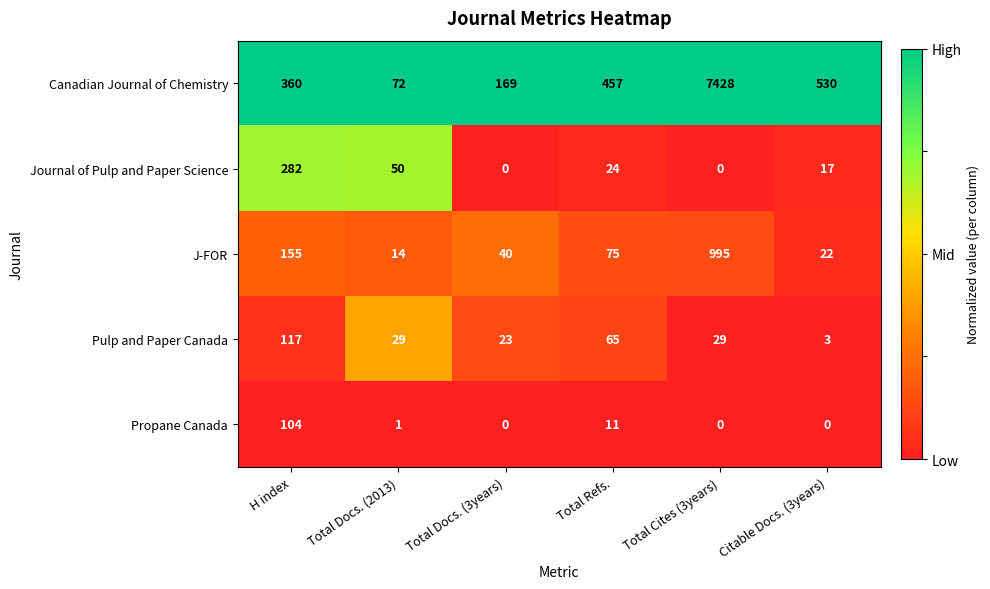

At which category does the chart reach its peak across all series?

Total Cites (3years)